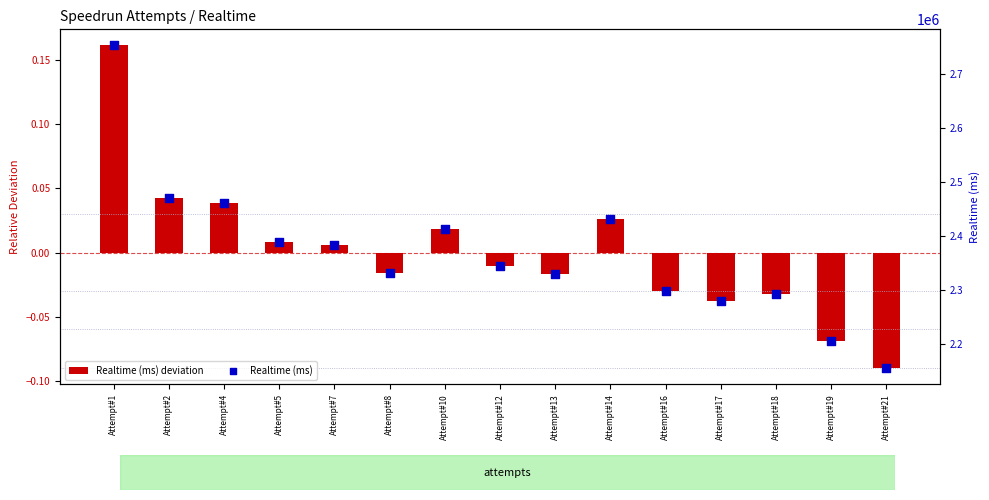

At how many categories does at least one series exceed 2139016?

15